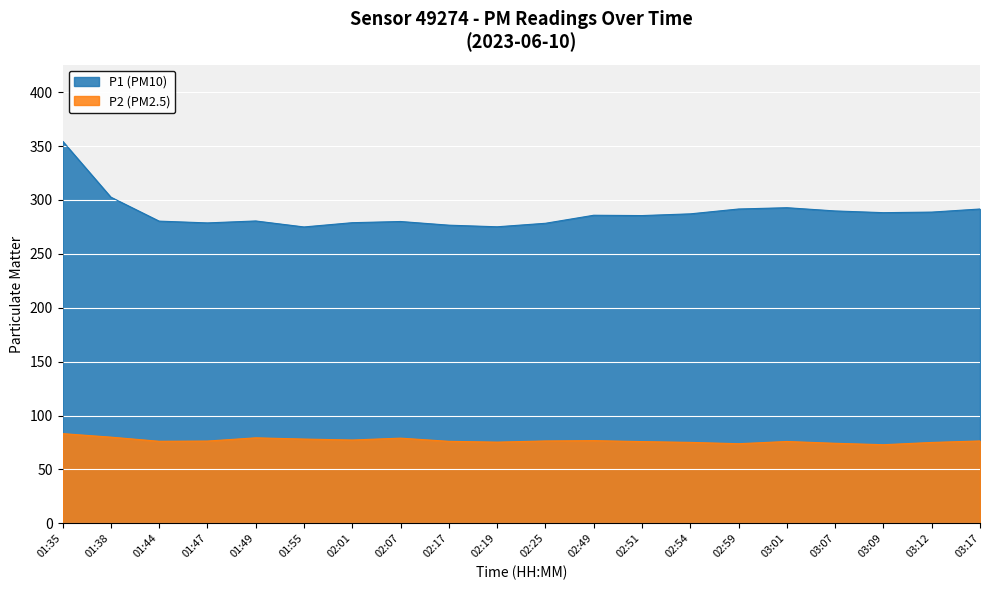

What is the label of the 12th point from the left?

02:49